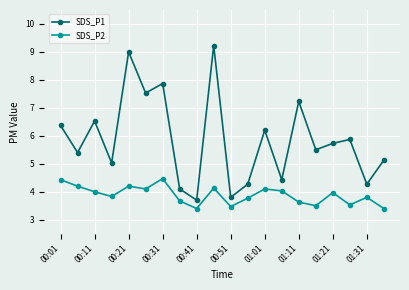

True or false: SDS_P2 and SDS_P1 cross at least once.

False